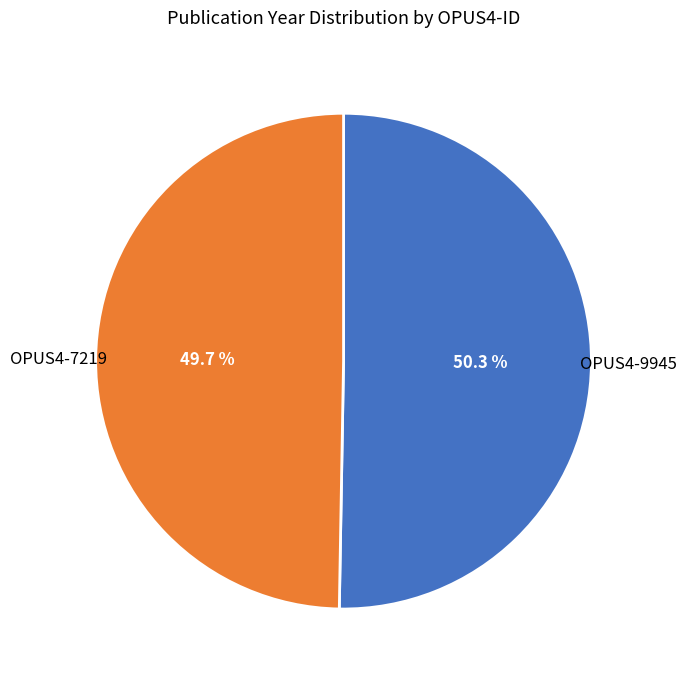

Is OPUS4-7219 the majority of the pie?

No